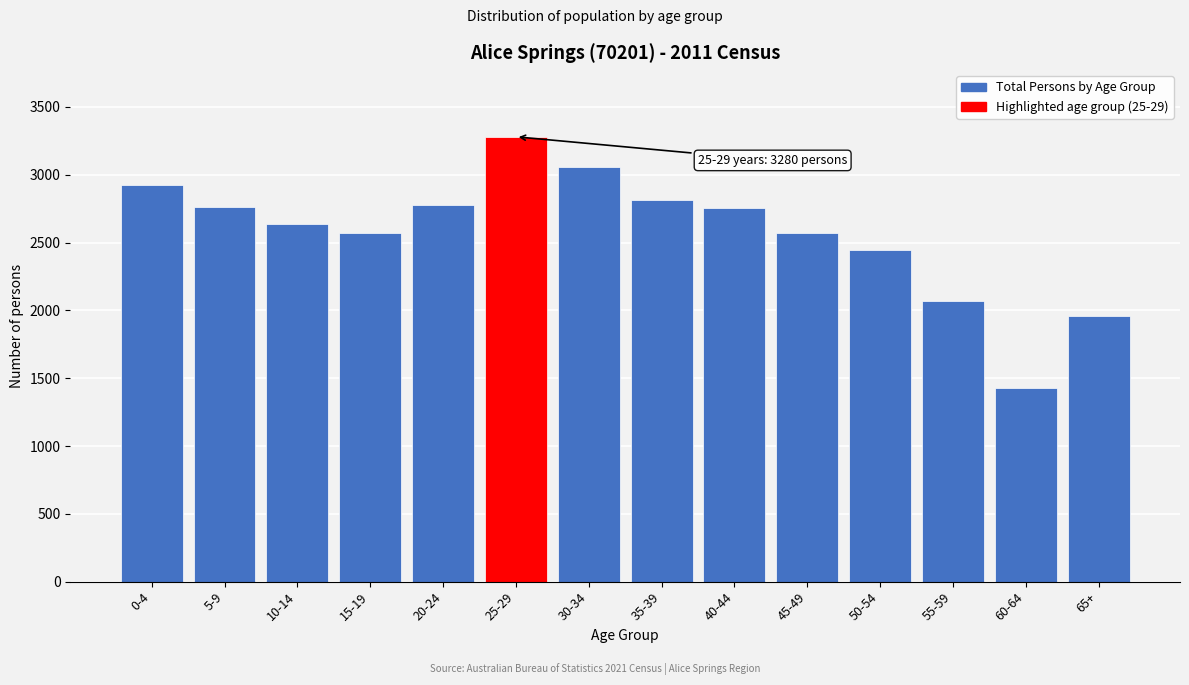

What is the difference between the second highest and second lowest values?

1095